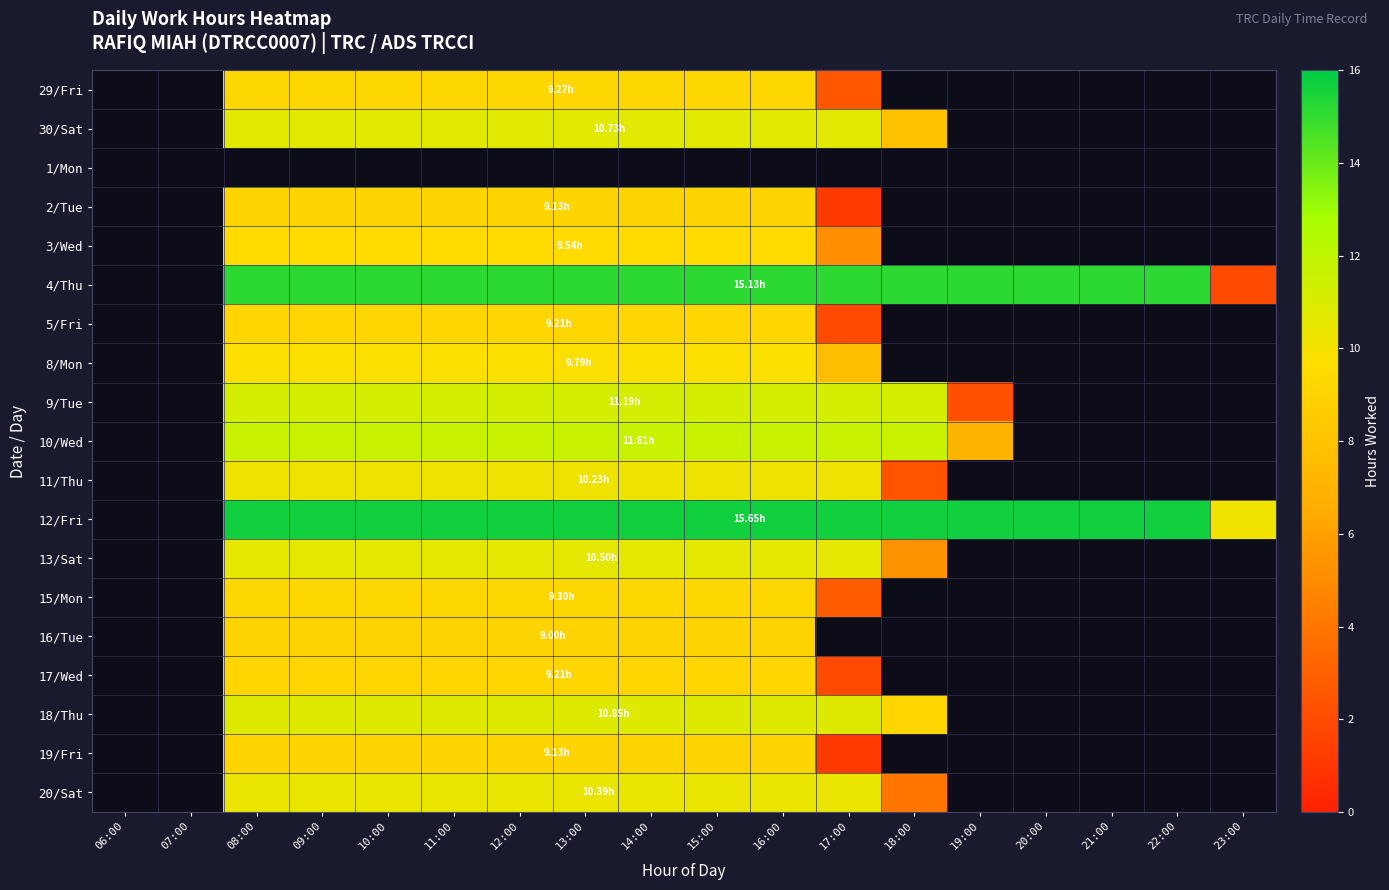

Rank the series at 08:00 from highest to lowest value.

1/Mon, 12/Fri, 4/Thu, 10/Wed, 9/Tue, 18/Thu, 30/Sat, 13/Sat, 20/Sat, 11/Thu, 8/Mon, 3/Wed, 15/Mon, 29/Fri, 5/Fri, 17/Wed, 2/Tue, 19/Fri, 16/Tue